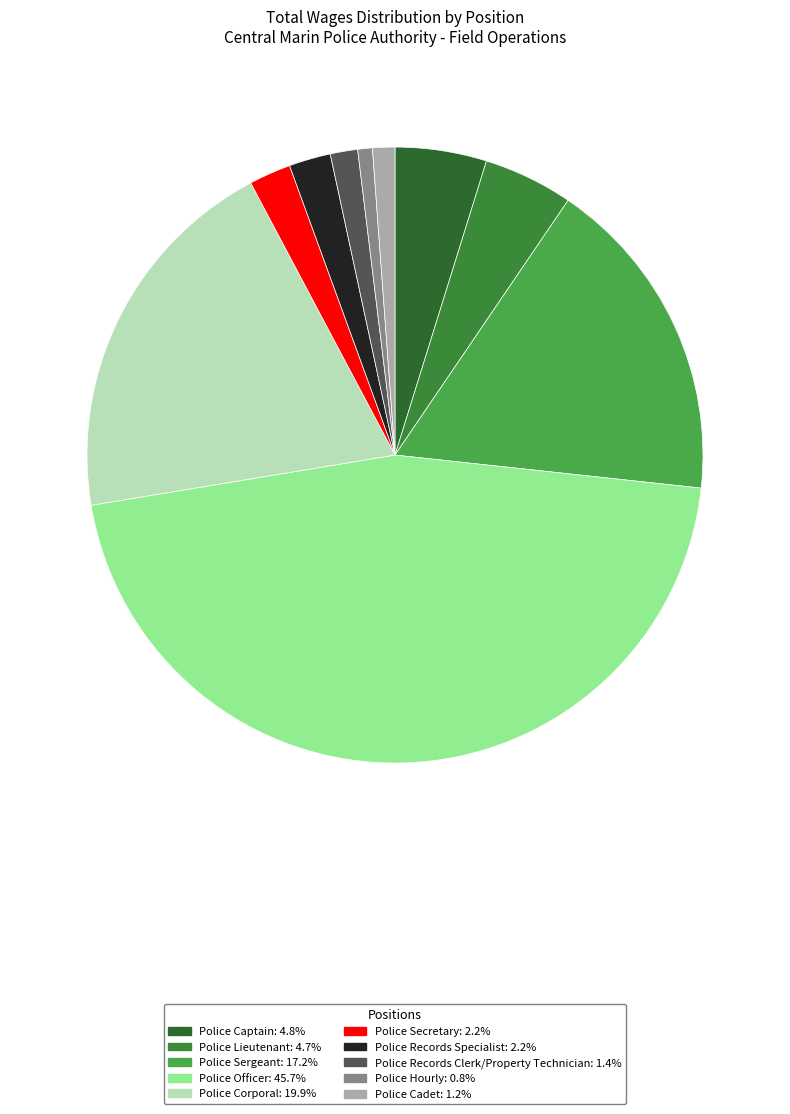

To the nearest percent, what is the average slice percentage?

10%